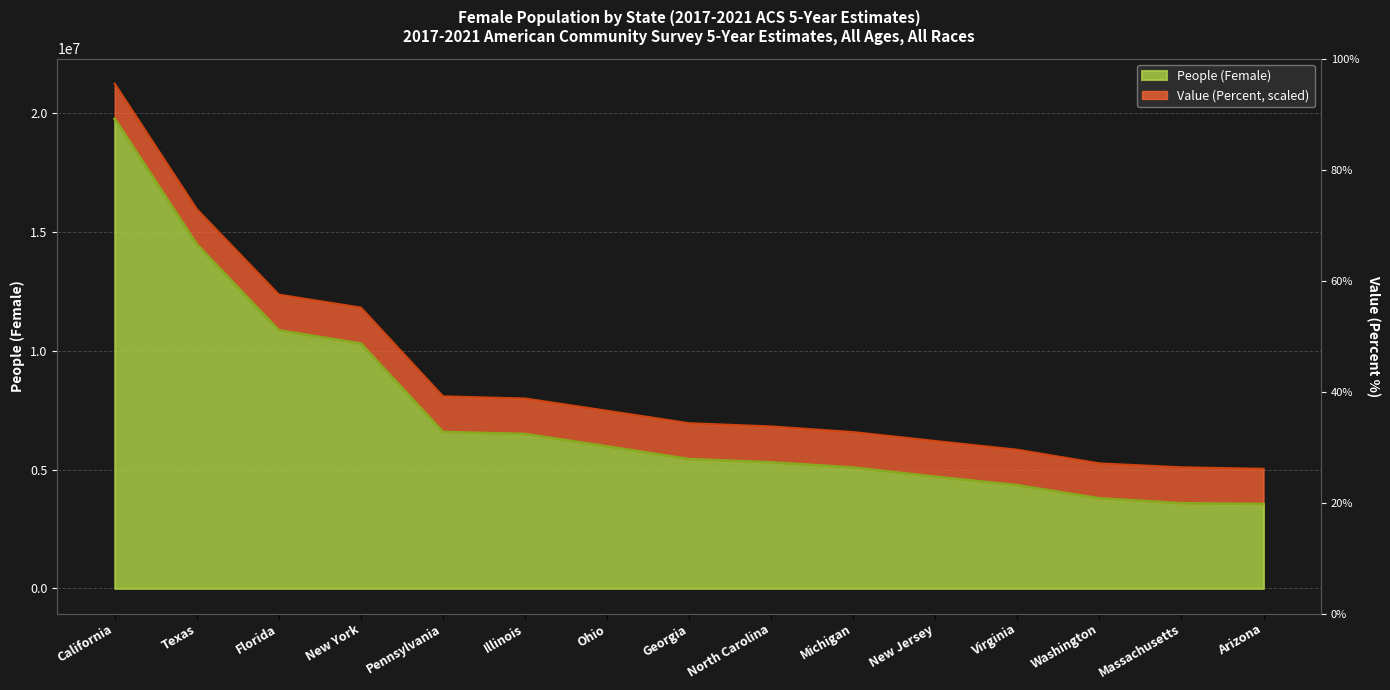

What position from the left is Michigan?

10